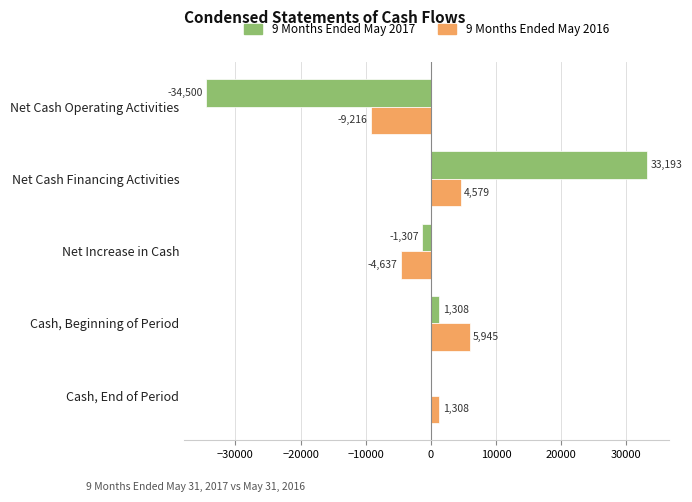

At which label is 9 Months Ended May 2017 closest to -653?

Net Increase in Cash